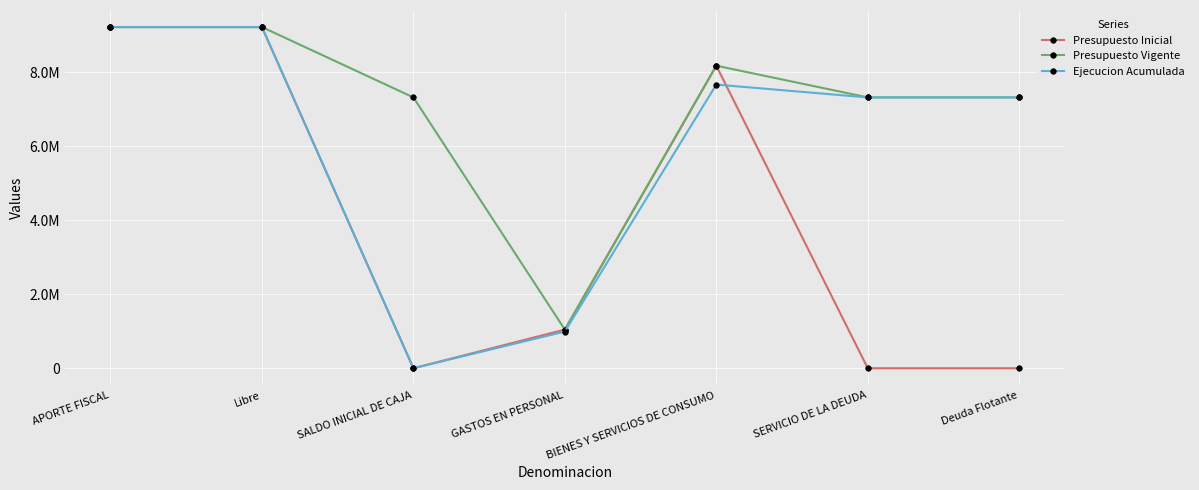

Which category has the highest value in the Presupuesto Vigente series?

APORTE FISCAL